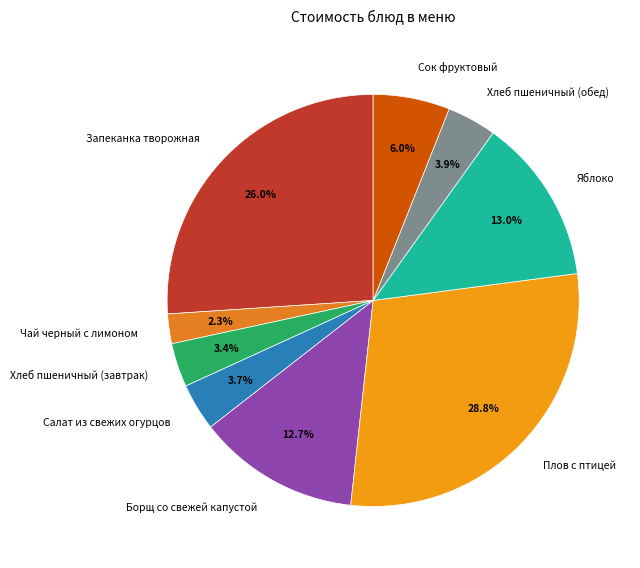

To the nearest percent, what percentage of the pie is Хлеб пшеничный (обед)?

4%